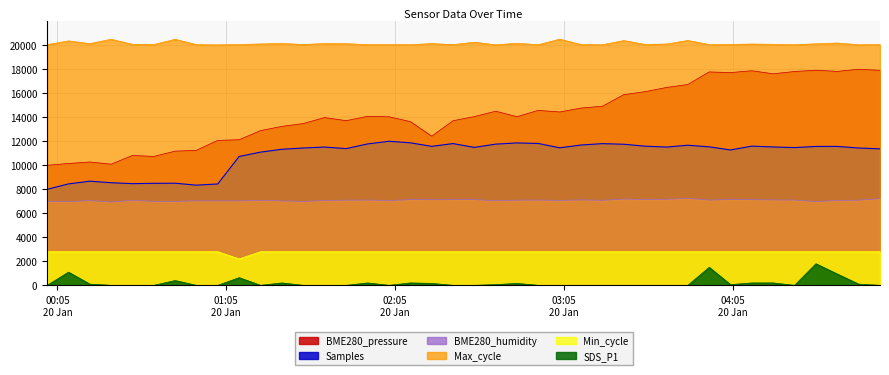

Is the value of BME280_pressure at 2024/01/20 03:11:04 greater than the value of Samples at 2024/01/20 04:19:15?

Yes